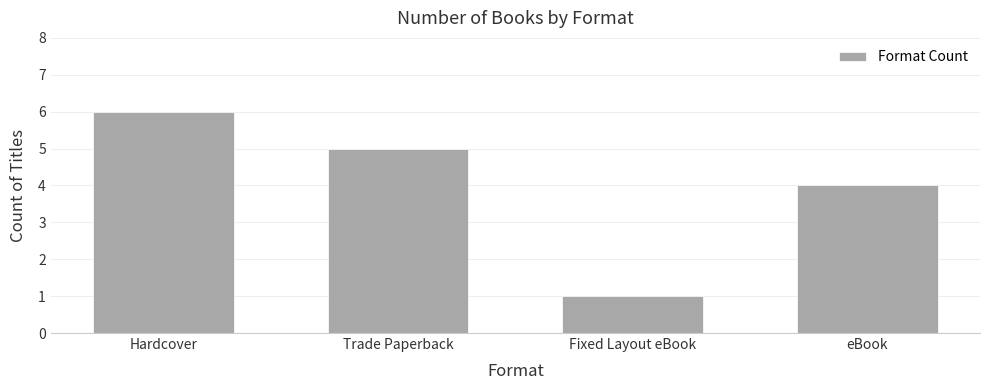

Does the chart contain stacked bars?

No